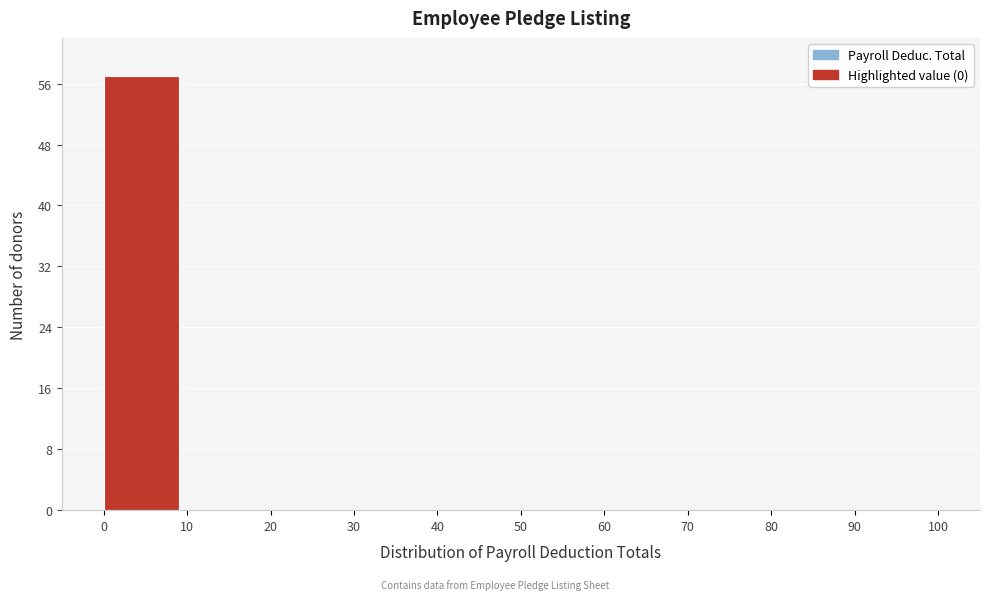

How tall is the bar that spans 0 to 10 on the x-axis? The values are not printed on the chart, so give them approximately, as read against the axis.

57